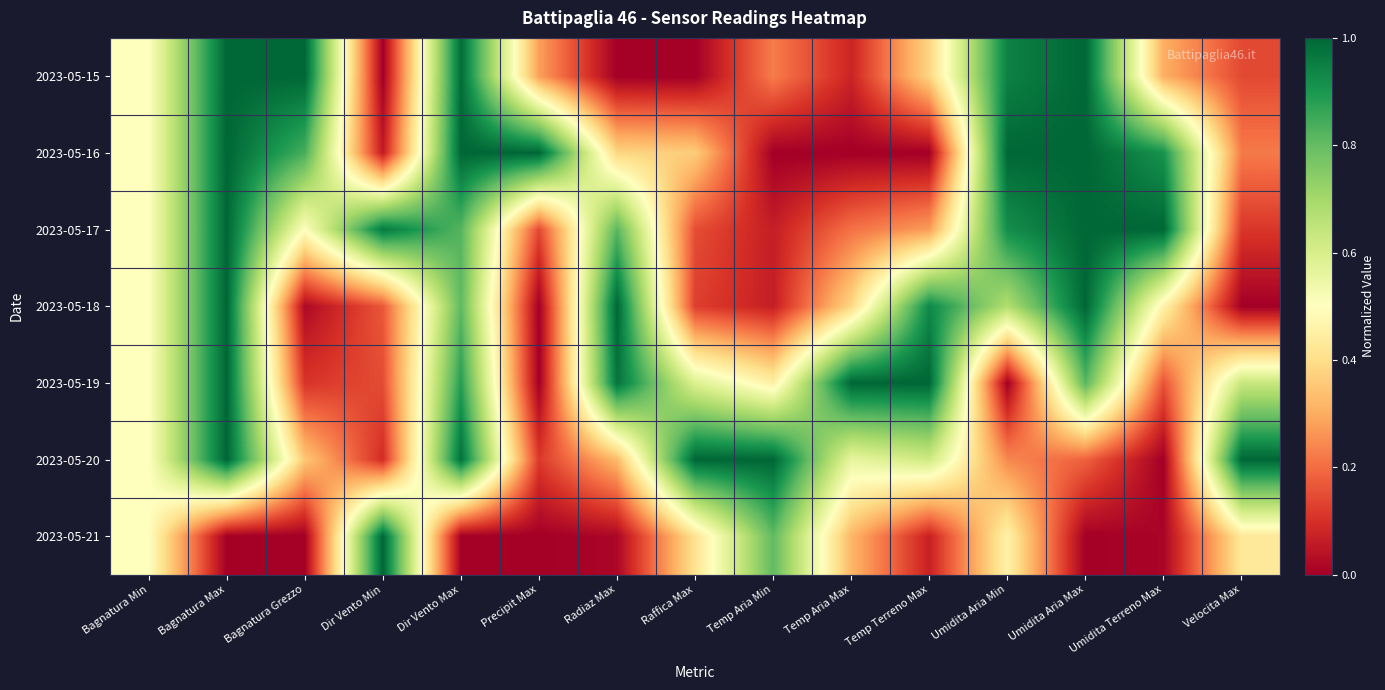

Which has a higher value, Umidita Aria Min or Velocita Max?

Umidita Aria Min